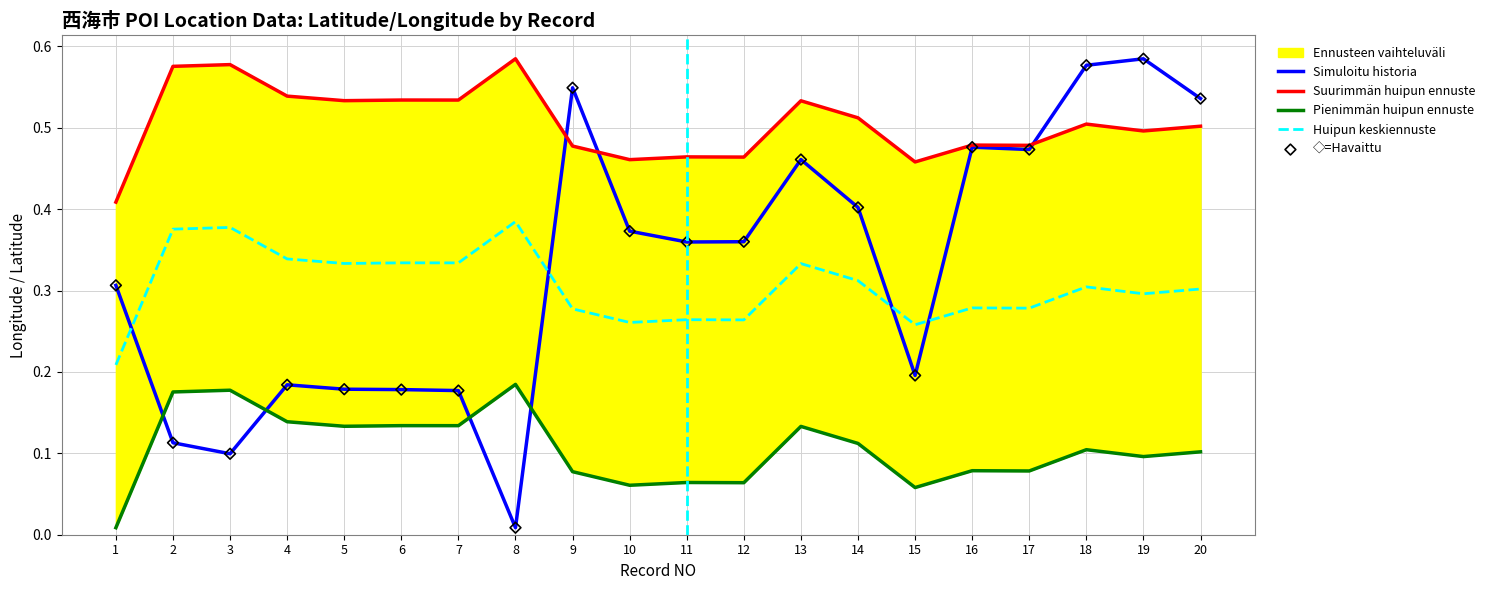

Is the value of Pienimmän huipun ennuste at 12 greater than the value of Huipun keskiennuste at 18?

No